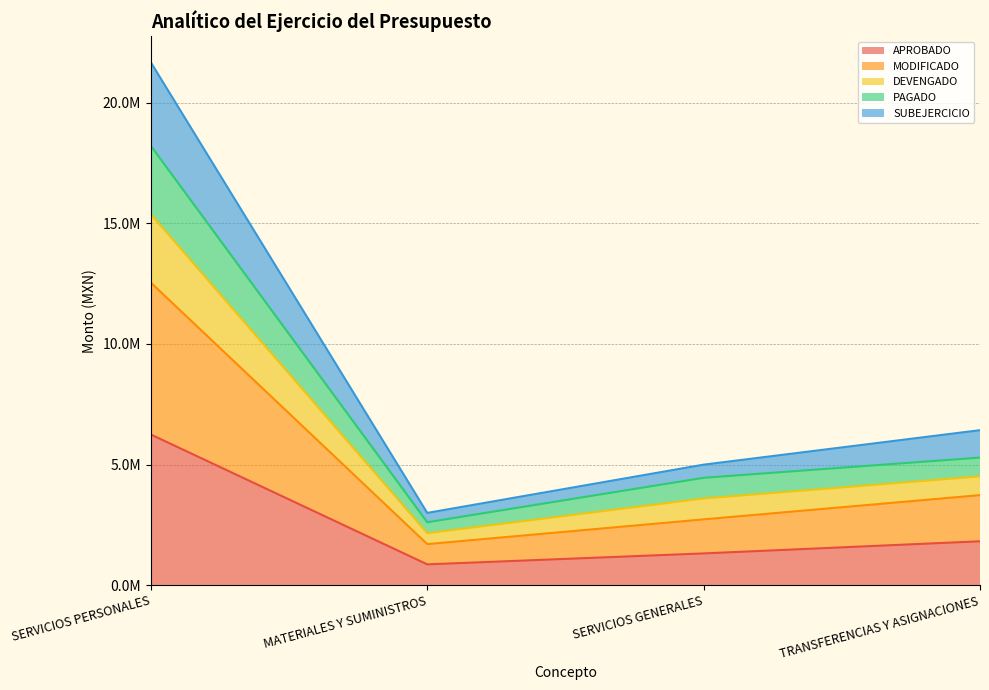

Which category has the highest value in the SUBEJERCICIO series?

SERVICIOS PERSONALES